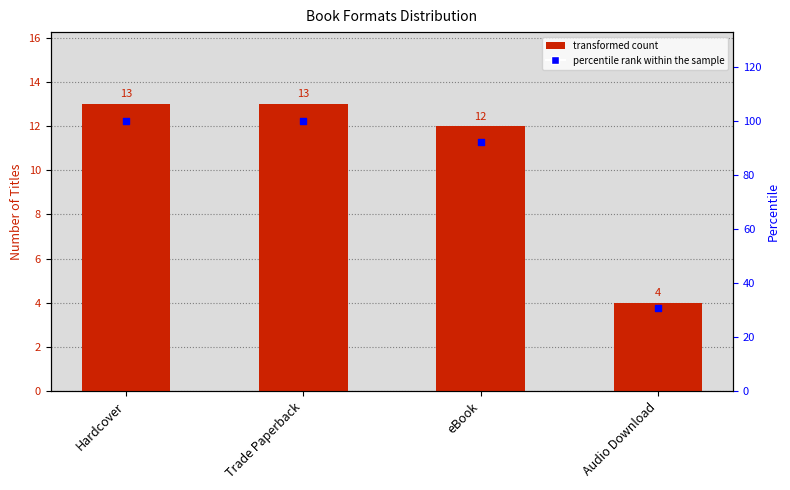

What is the total value across all series at Audio Download?

34.8